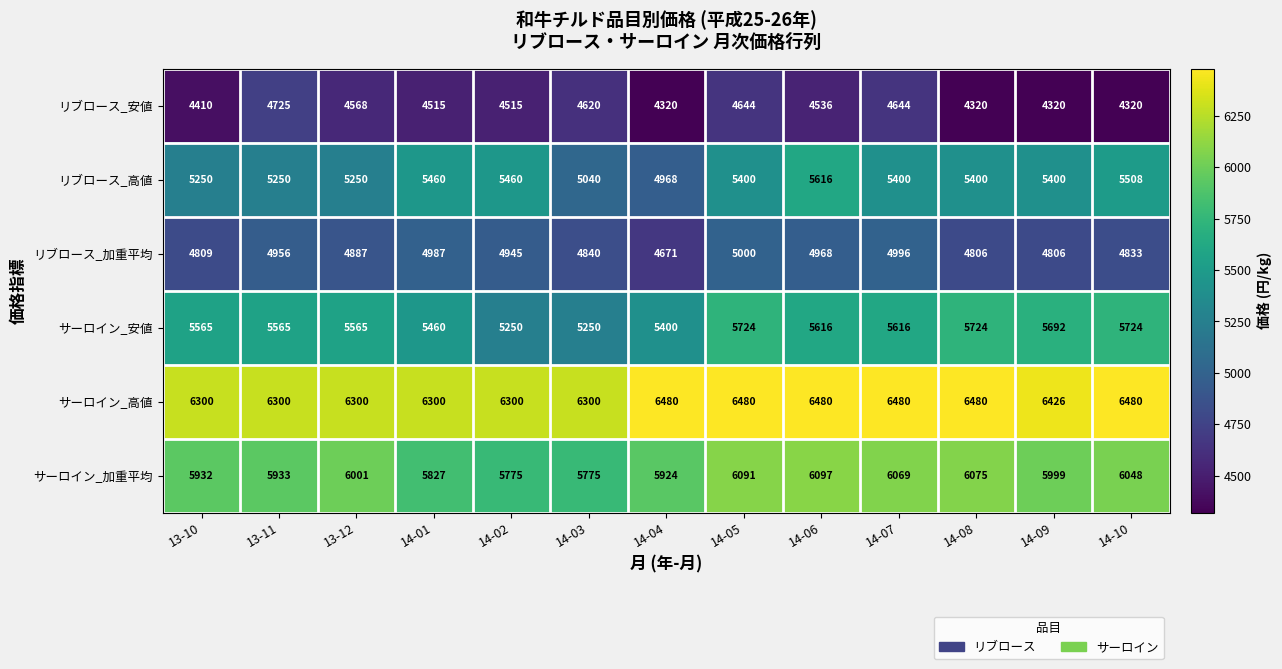

The サーロイン_安値 series shows 1176 at 14-06. True or false?

False